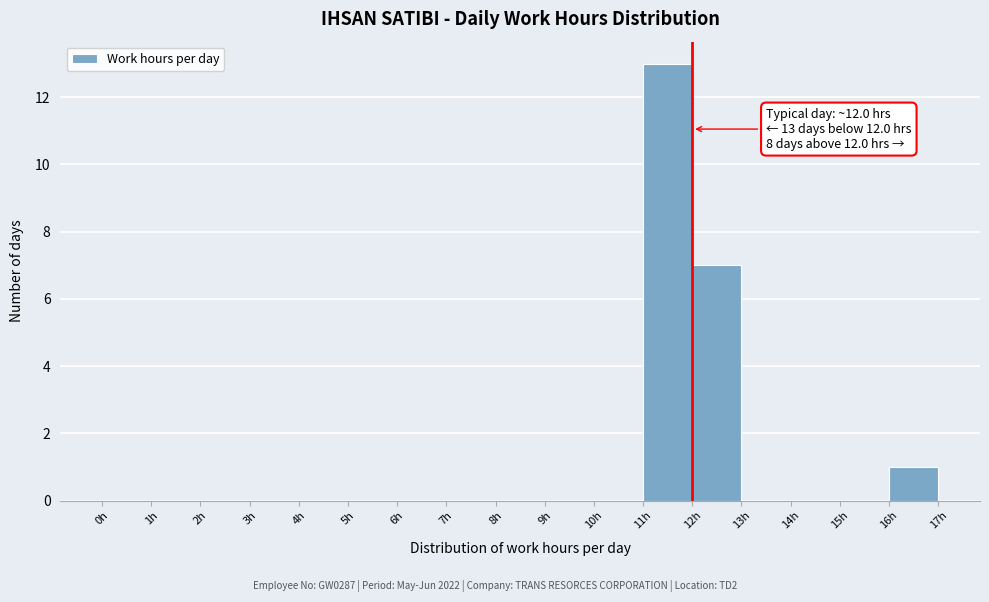

Which range on the x-axis has the tallest bar?

11 to 12